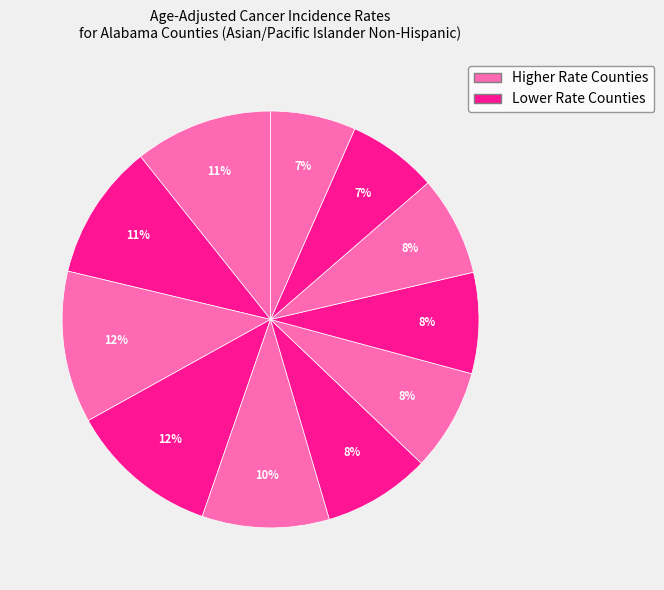

To the nearest percent, what is the difference between the largest and smallest slice percentages?

5%